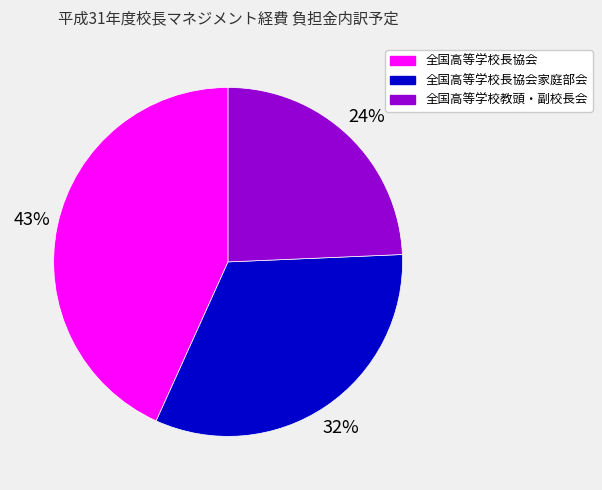

To the nearest percent, what percentage of the pie is 全国高等学校長協会家庭部会?

32%